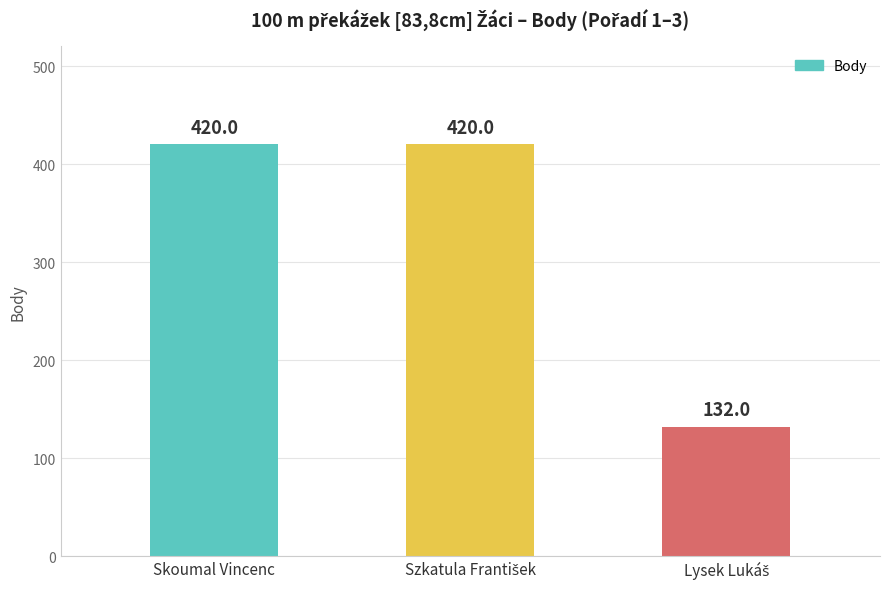

What is the sum of all values?

972